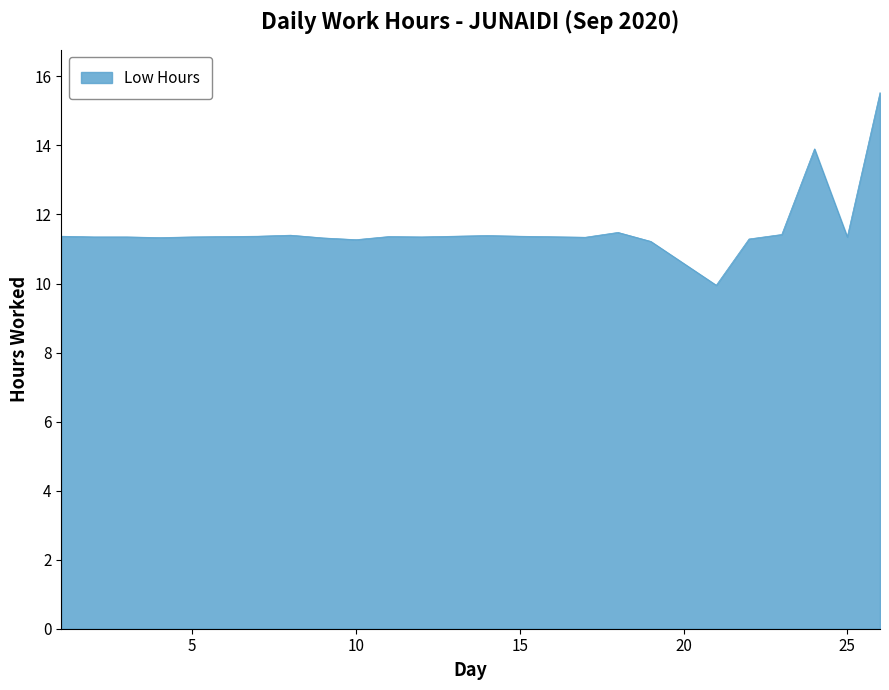

What is the difference between the maximum and minimum values?

5.6